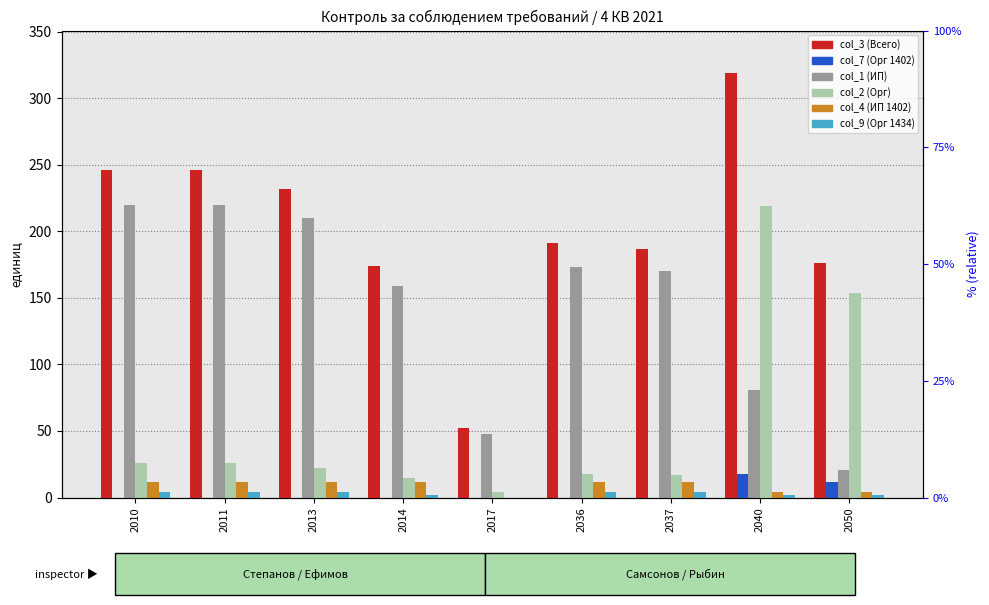

What is the value of the col_9 (Орг 1434) bar at the 6th from the left?

4